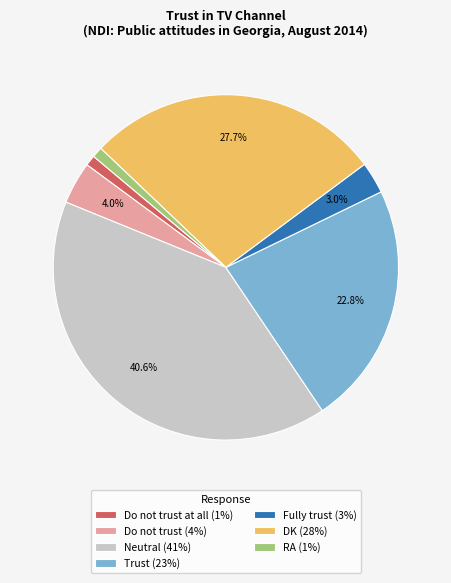

What is the largest slice in the pie chart?

Neutral (41%)